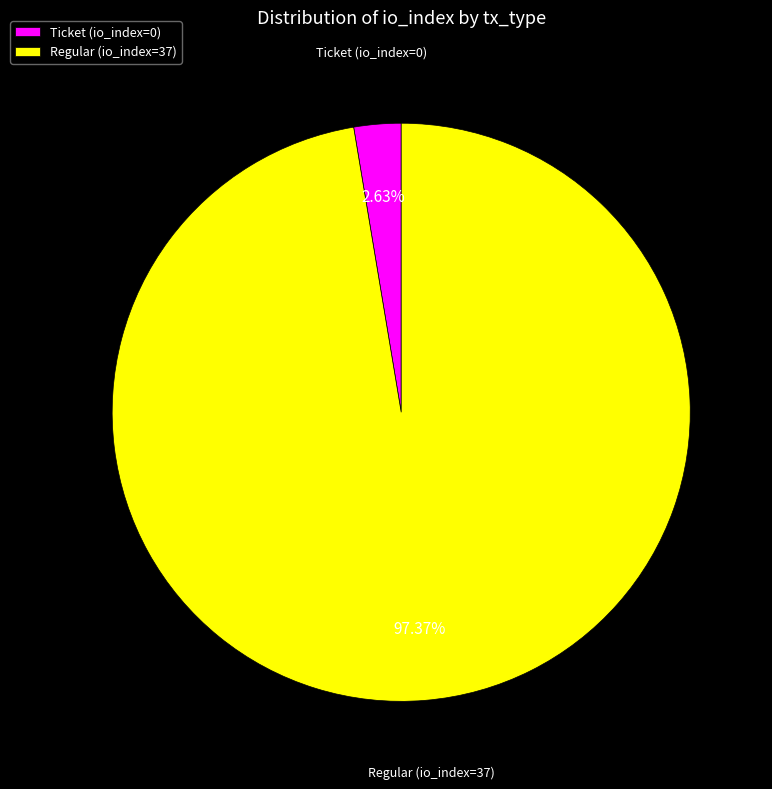

Rank the categories by value from highest to lowest.

Regular (io_index=37), Ticket (io_index=0)